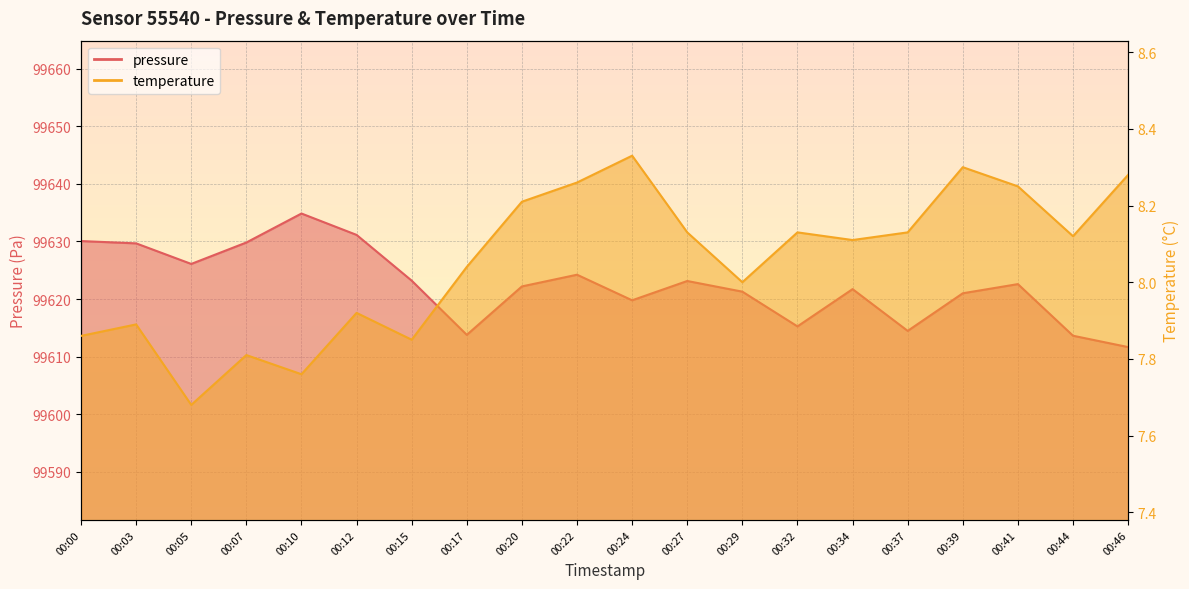

Rank the categories by temperature value from lowest to highest.

00:05, 00:10, 00:07, 00:15, 00:00, 00:03, 00:12, 00:29, 00:17, 00:34, 00:44, 00:27, 00:32, 00:37, 00:20, 00:41, 00:22, 00:46, 00:39, 00:24